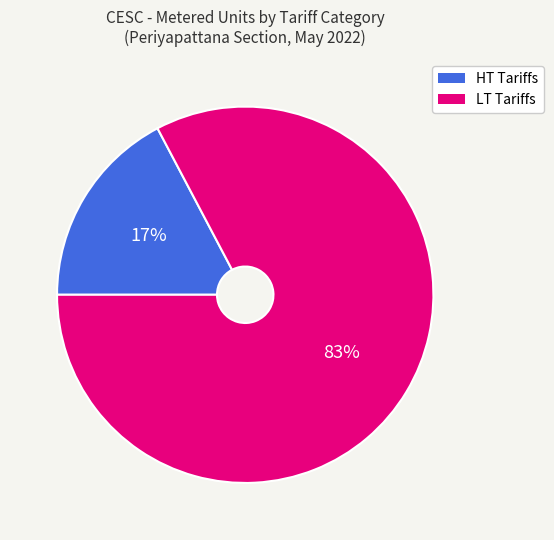

Is the sum of LT Tariffs and HT Tariffs greater than half?

Yes